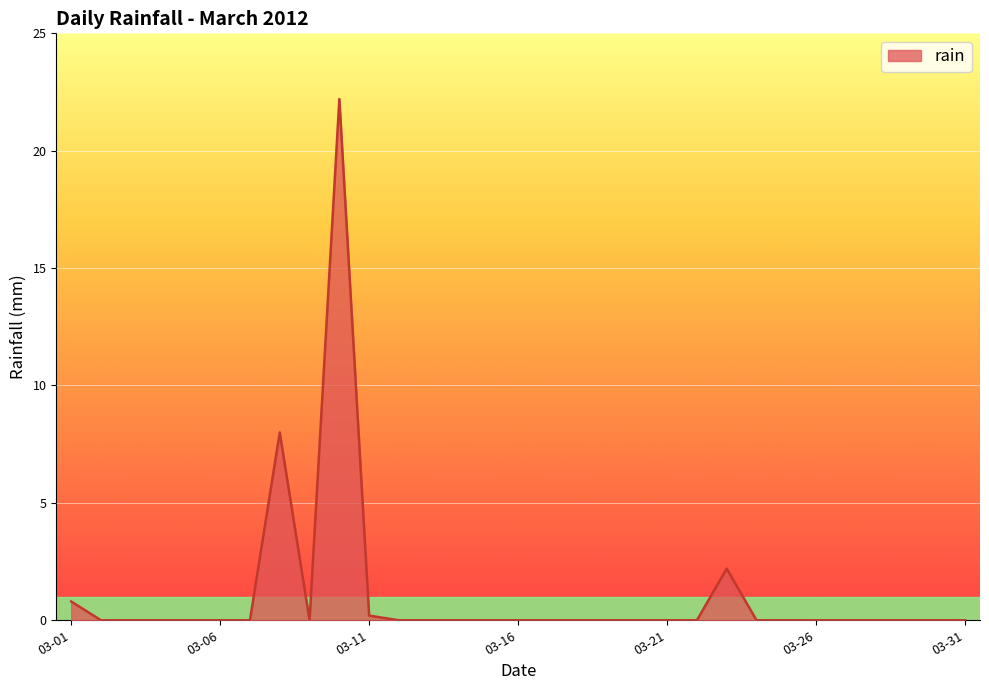

What is the greatest value displayed?

22.2